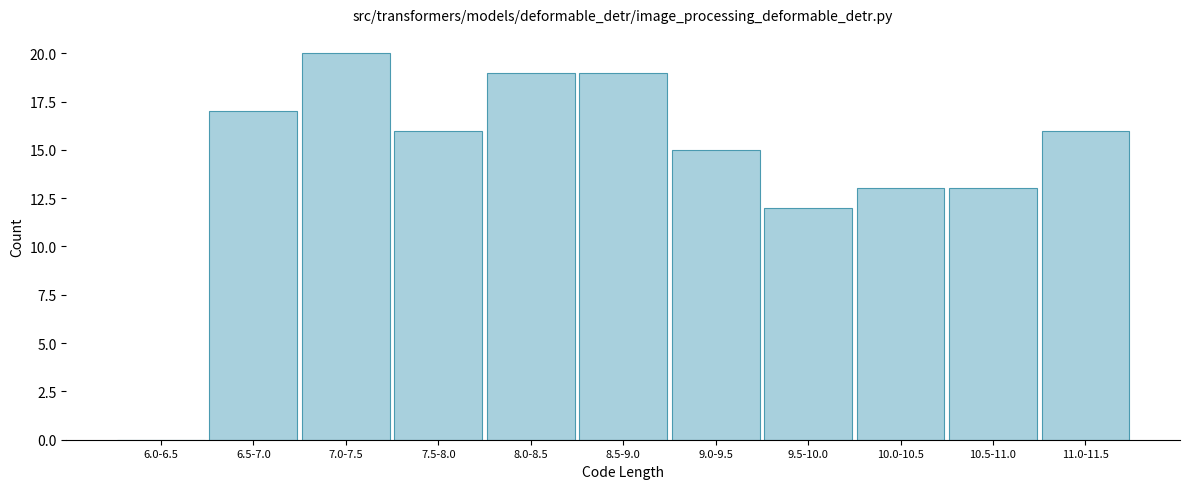

Reading left to right, list all the values displayed in this chart.

6.0-6.5=0	6.5-7.0=17	7.0-7.5=20	7.5-8.0=16	8.0-8.5=19	8.5-9.0=19	9.0-9.5=15	9.5-10.0=12	10.0-10.5=13	10.5-11.0=13	11.0-11.5=16